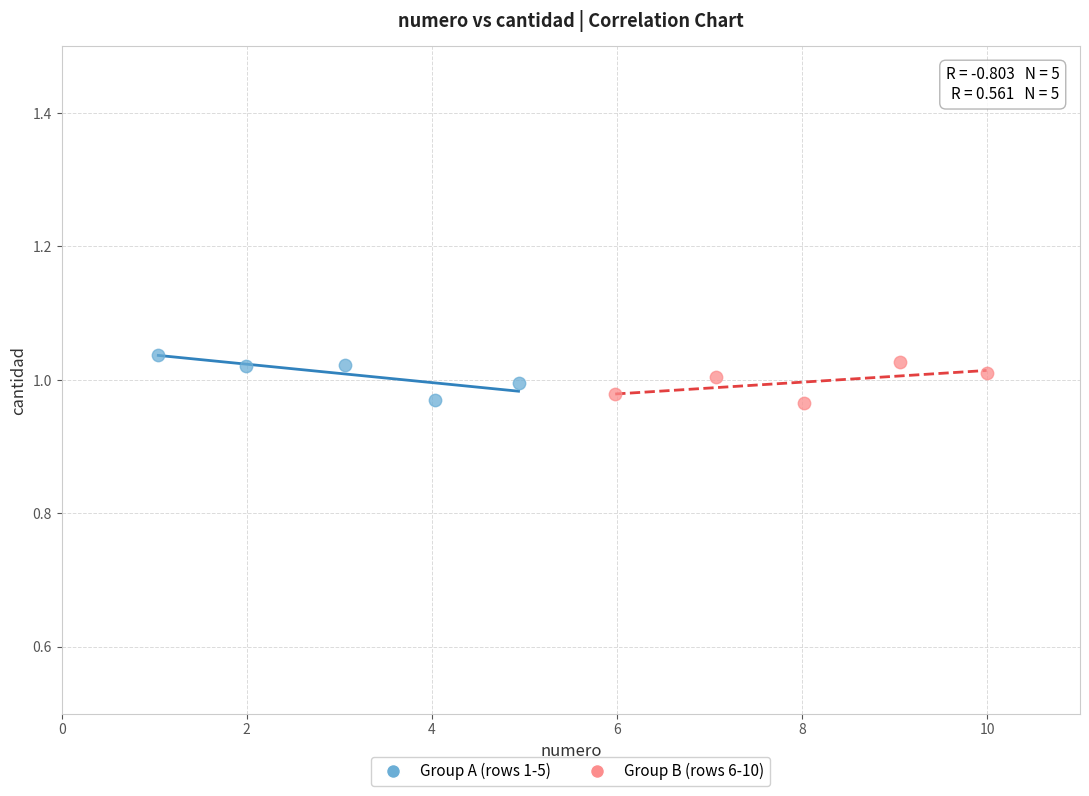

What are all the series names shown in the legend?

Group A (rows 1-5), Group B (rows 6-10)